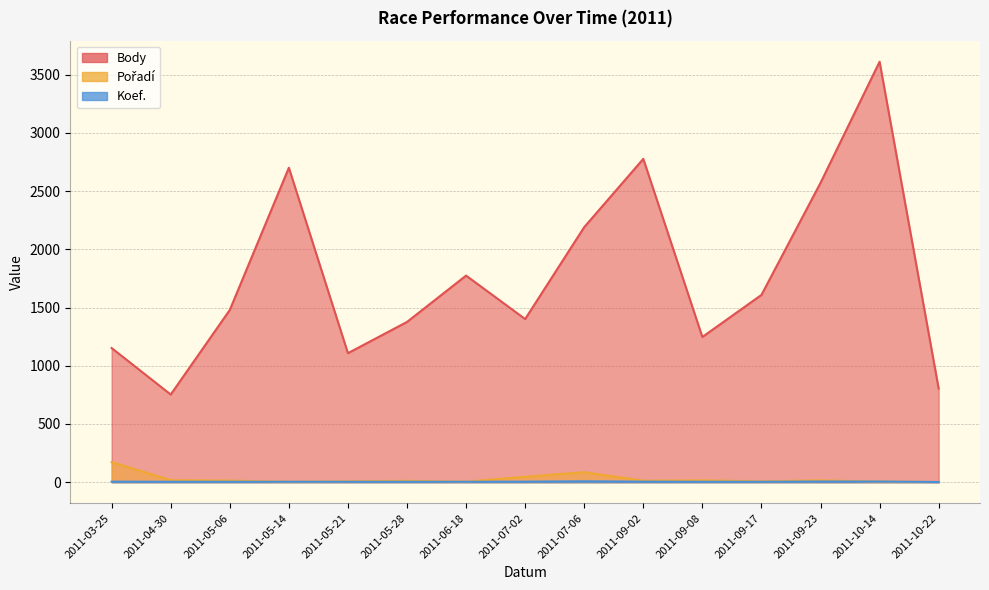

What is the maximum value shown in the chart?

3610